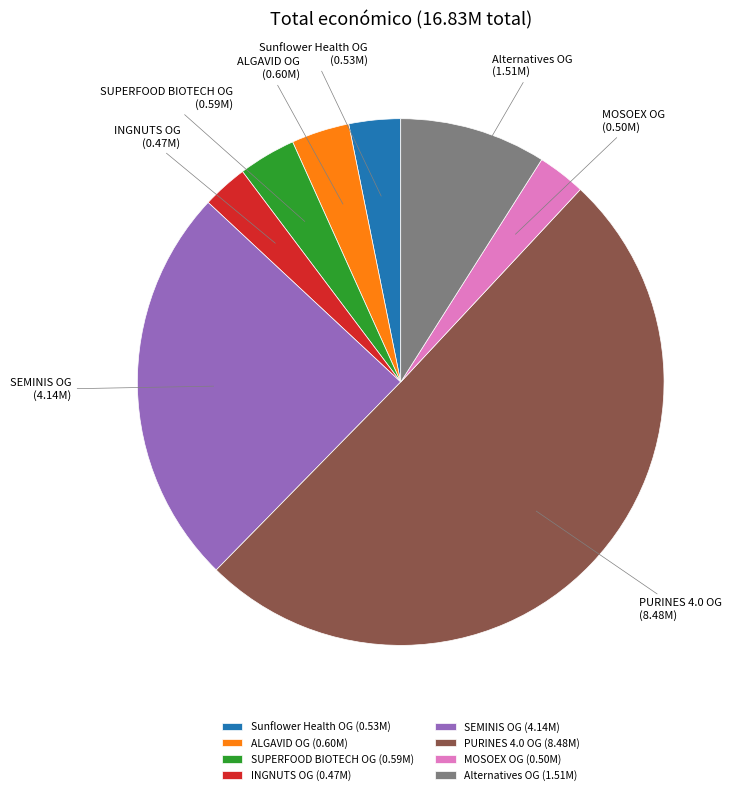

How many slices are in this pie chart?

8